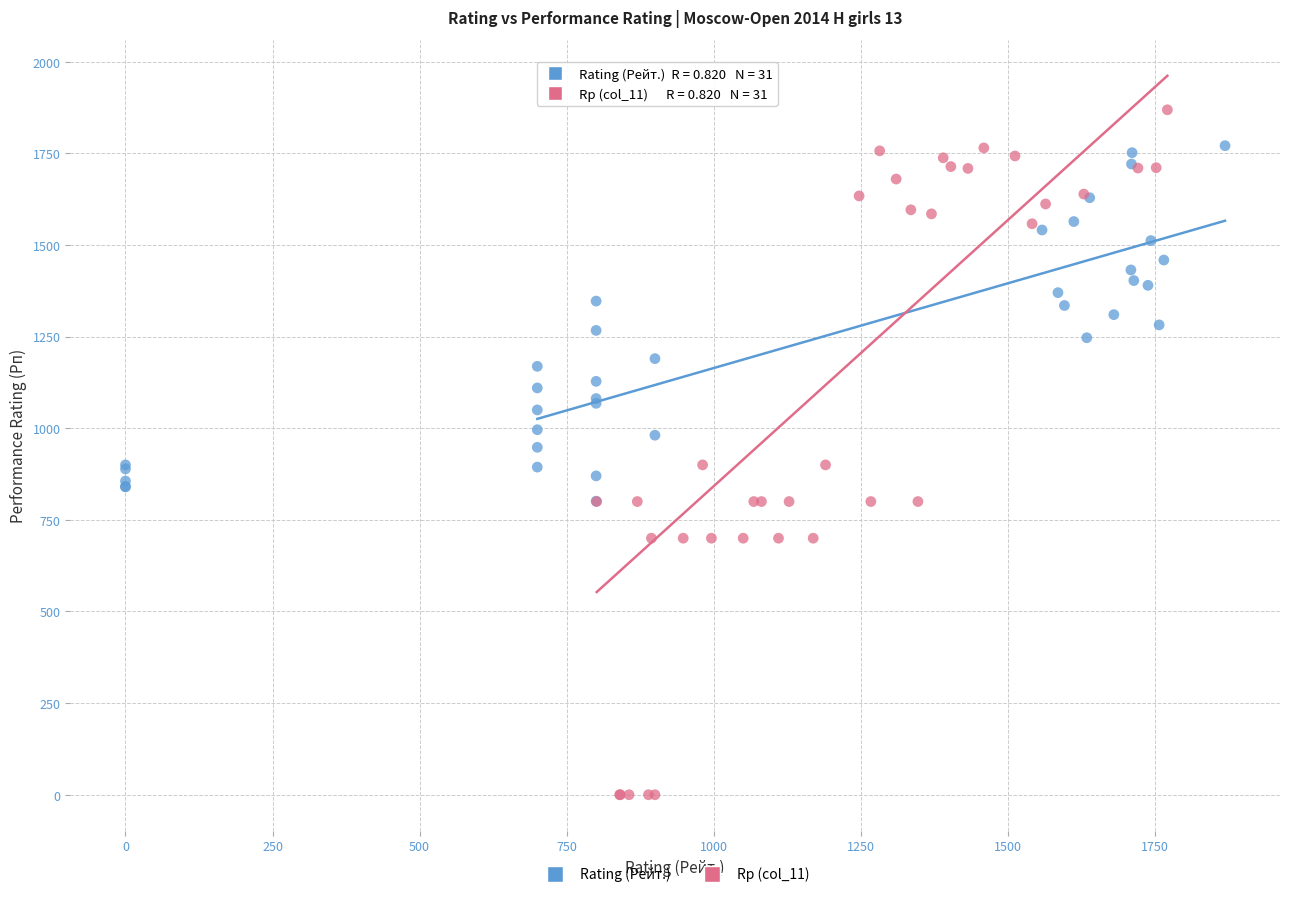

What are all the series names shown in the legend?

Rating (Рейт.), Rp (col_11)